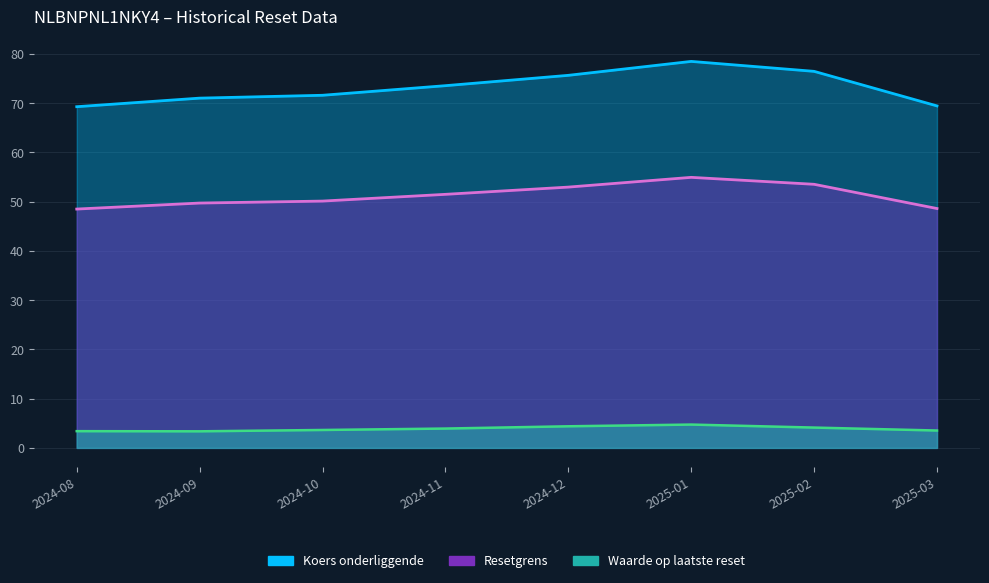

Rank the series by their maximum value, from lowest to highest.

Waarde op laatste reset, Resetgrens, Koers onderliggende